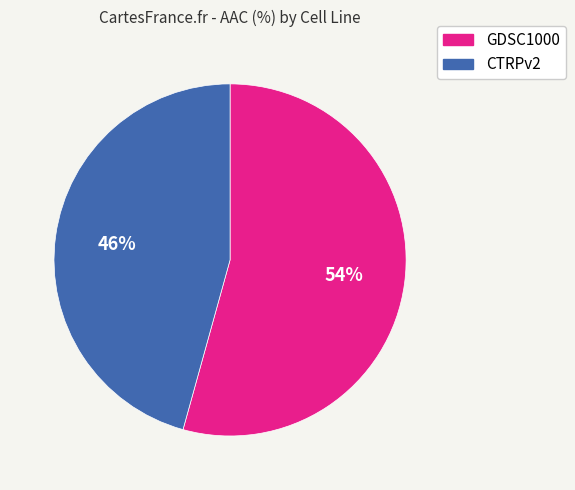

Which category has the biggest portion of the pie?

GDSC1000